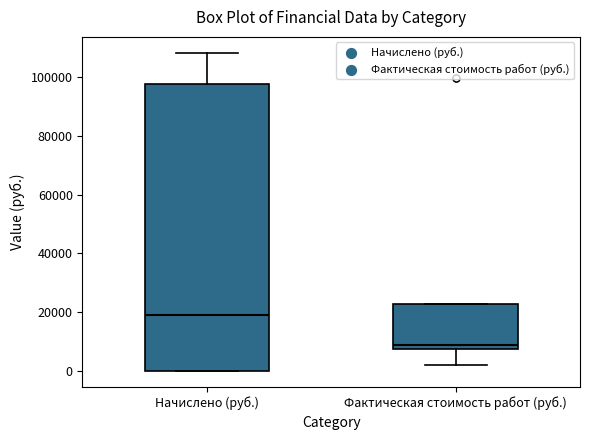

Which box has the highest median line?

Начислено (руб.)